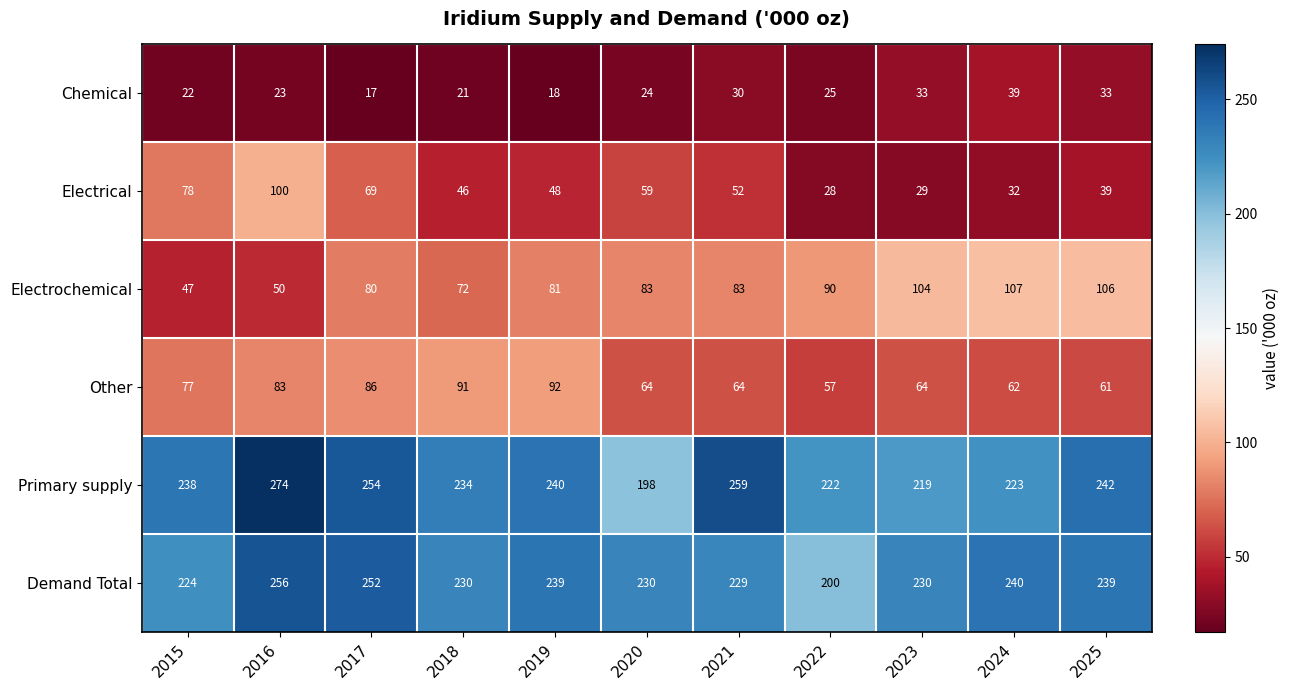

What is the difference between the maximum and second lowest values in the Primary supply series?

55